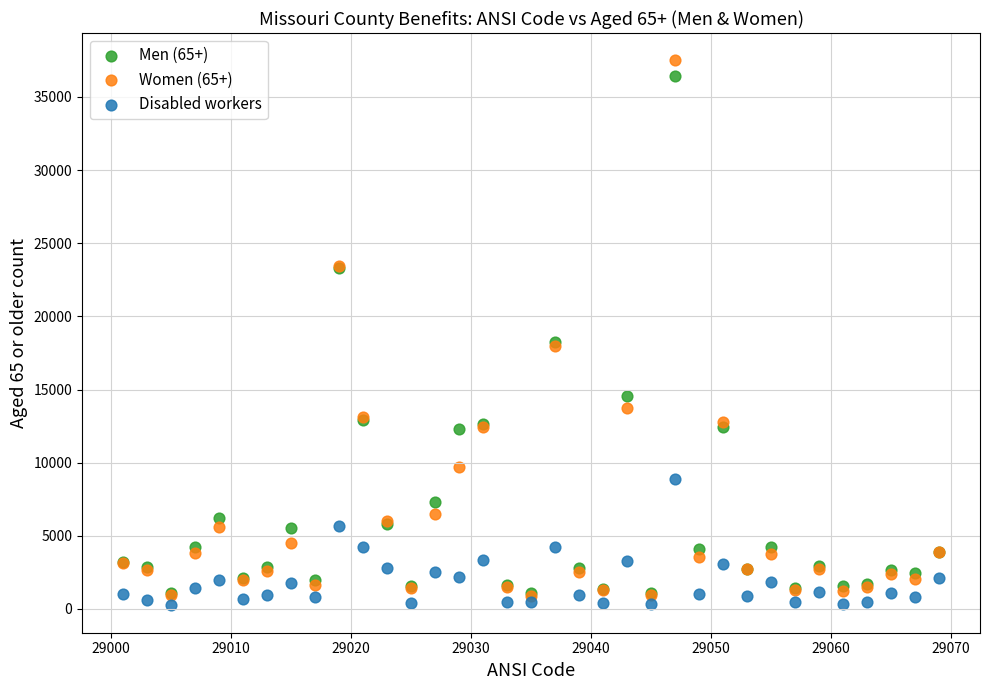

Which series contains the highest Y value?

Women (65+)